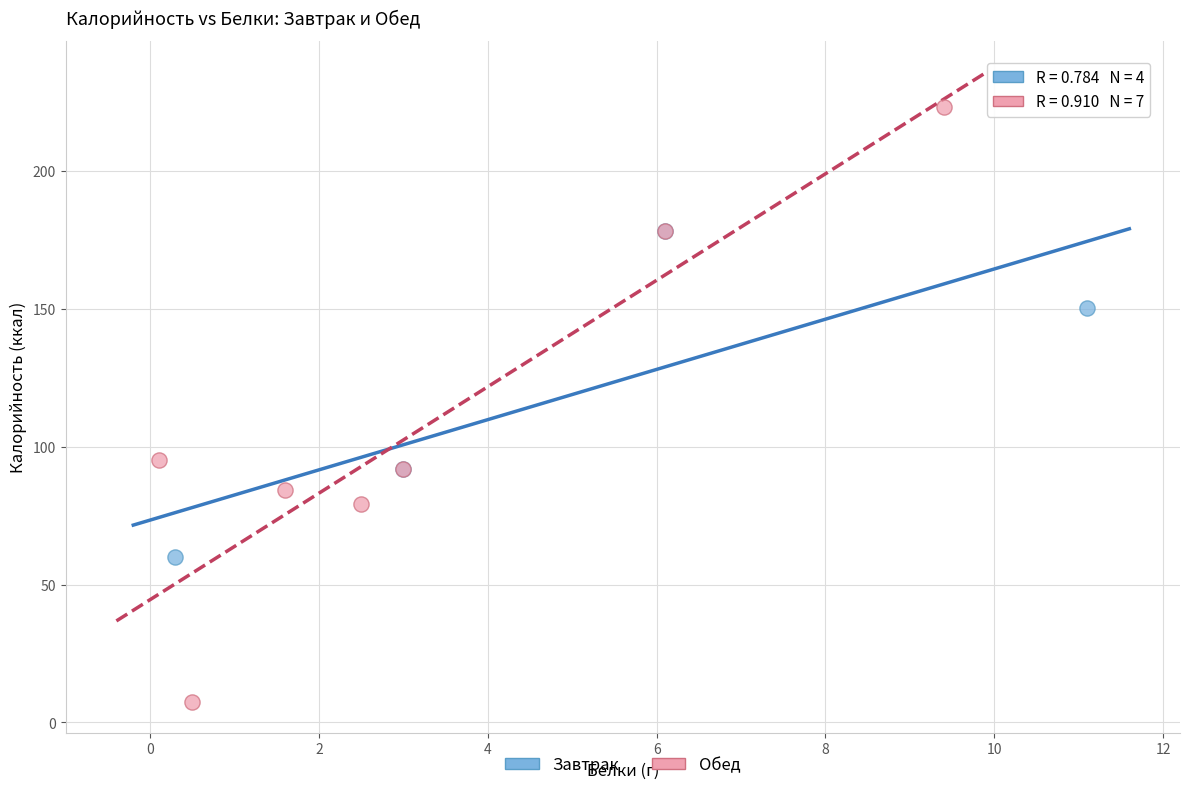

Which series has the widest spread of Y values?

Обед